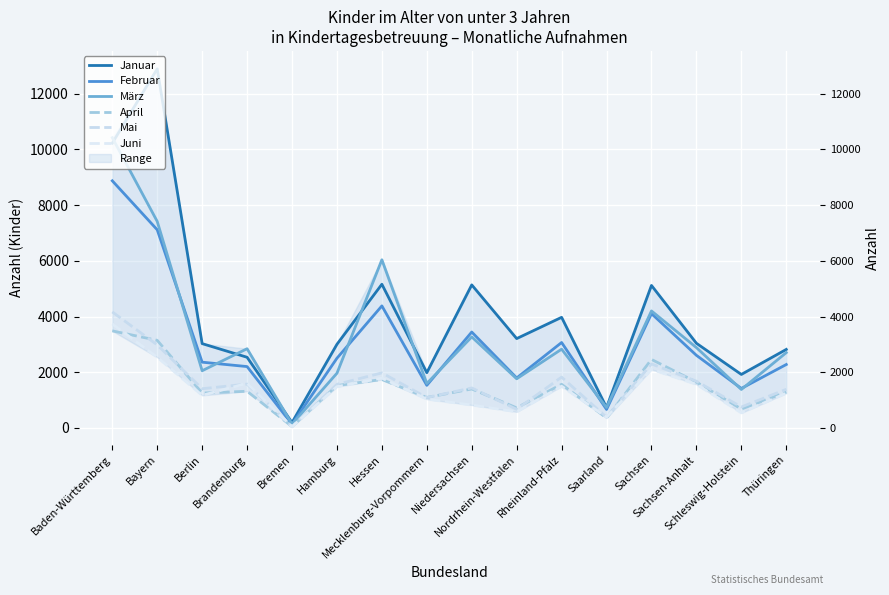

Rank the categories by Juni value from lowest to highest.

Bremen, Saarland, Schleswig-Holstein, Nordrhein-Westfalen, Niedersachsen, Mecklenburg-Vorpommern, Berlin, Thüringen, Hamburg, Rheinland-Pfalz, Sachsen-Anhalt, Brandenburg, Hessen, Sachsen, Bayern, Baden-Württemberg